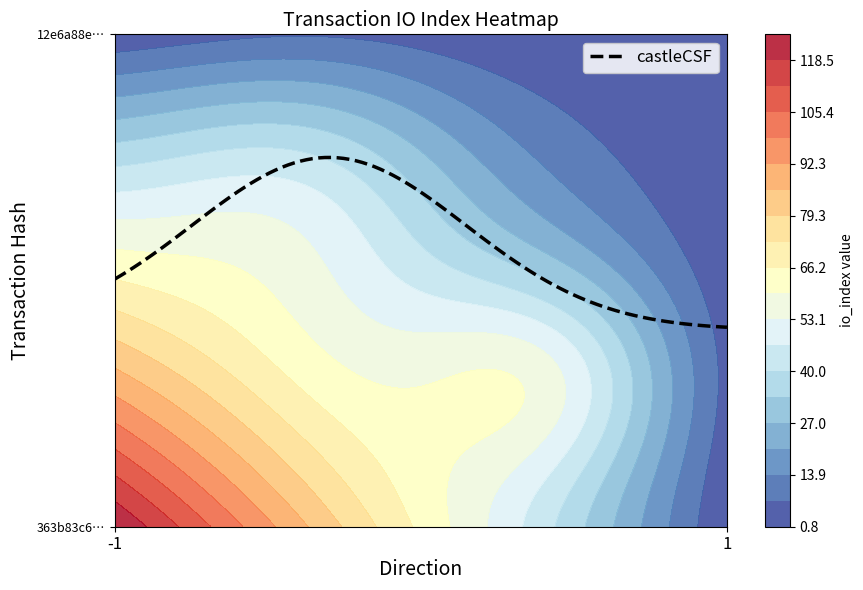

The value of 363b83c6d258fc120b27d74ade5520a4f249df1 at direction is -1. True or false?

True